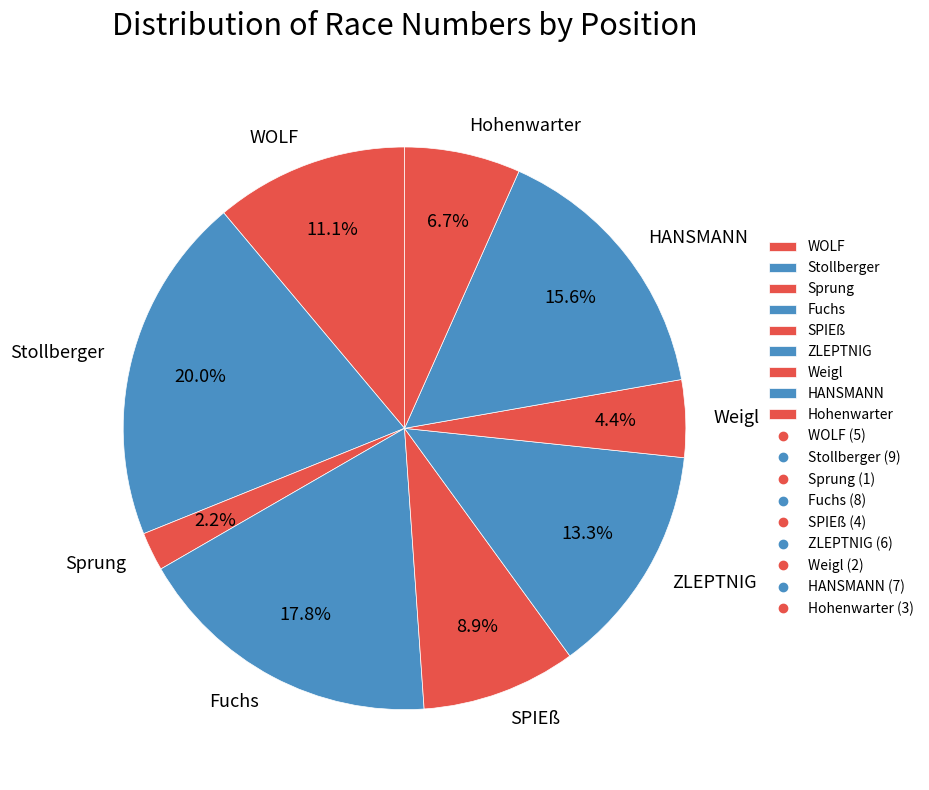

How much of the chart is everything except Sprung?

97.8%